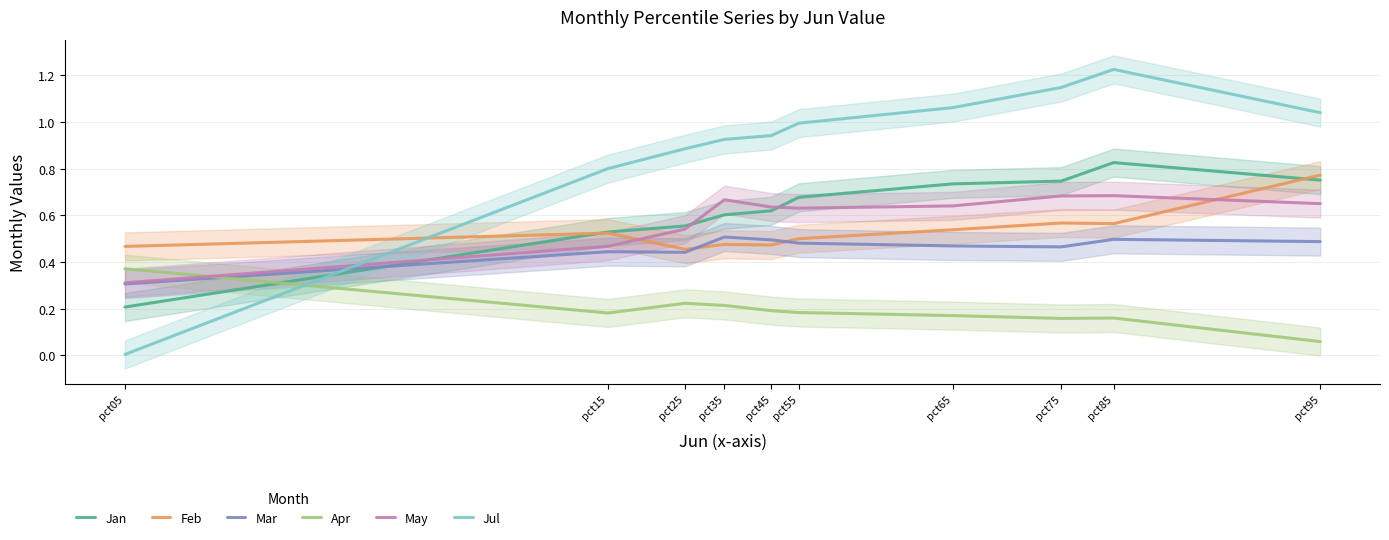

Is this an area chart (filled region under the line)?

No